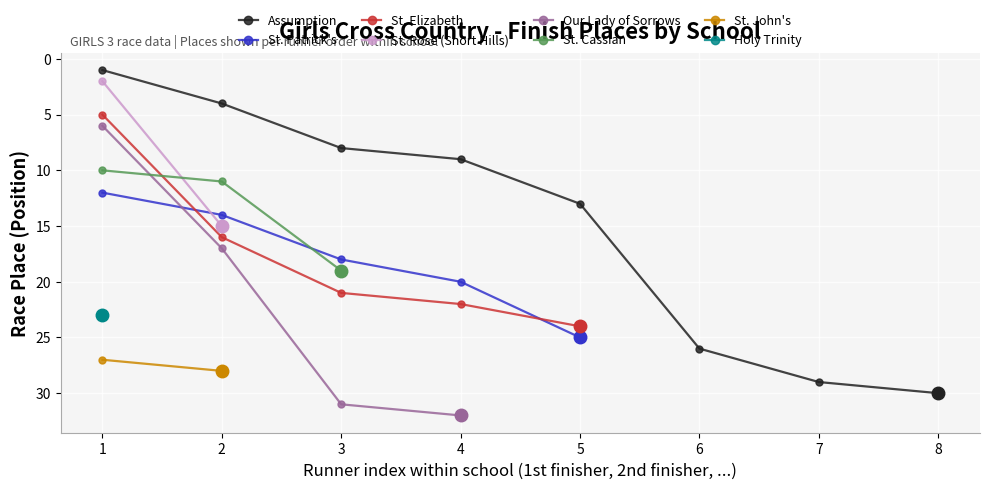

The St. Elizabeth series shows 9 at 2. True or false?

False